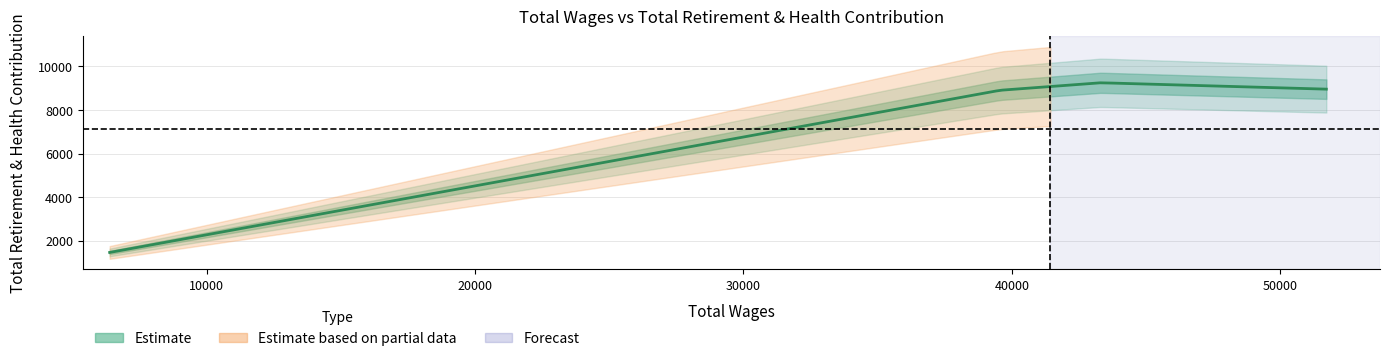

What is the difference between the maximum and minimum values?

7792